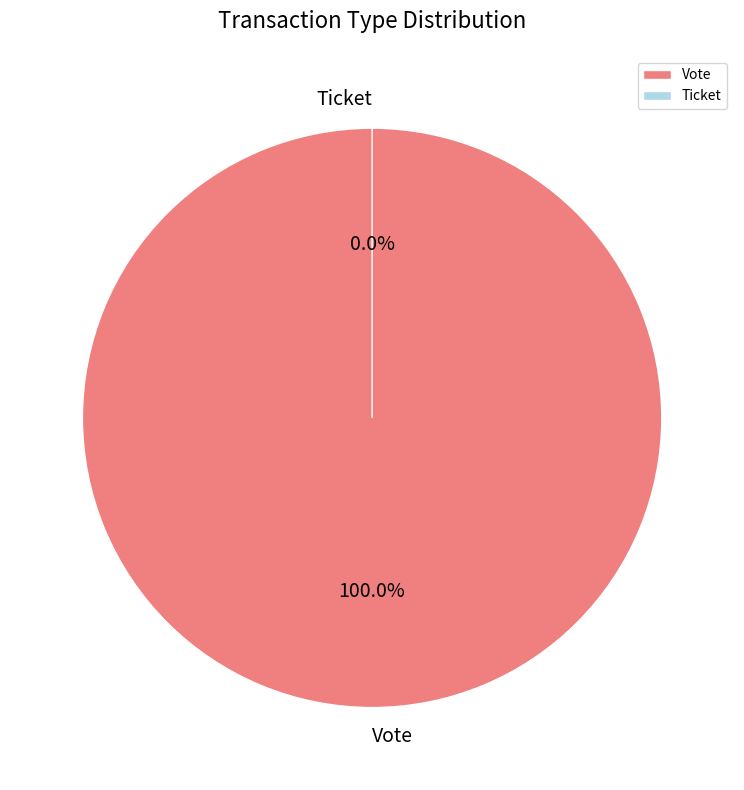

To the nearest percent, what is the average slice percentage?

50%